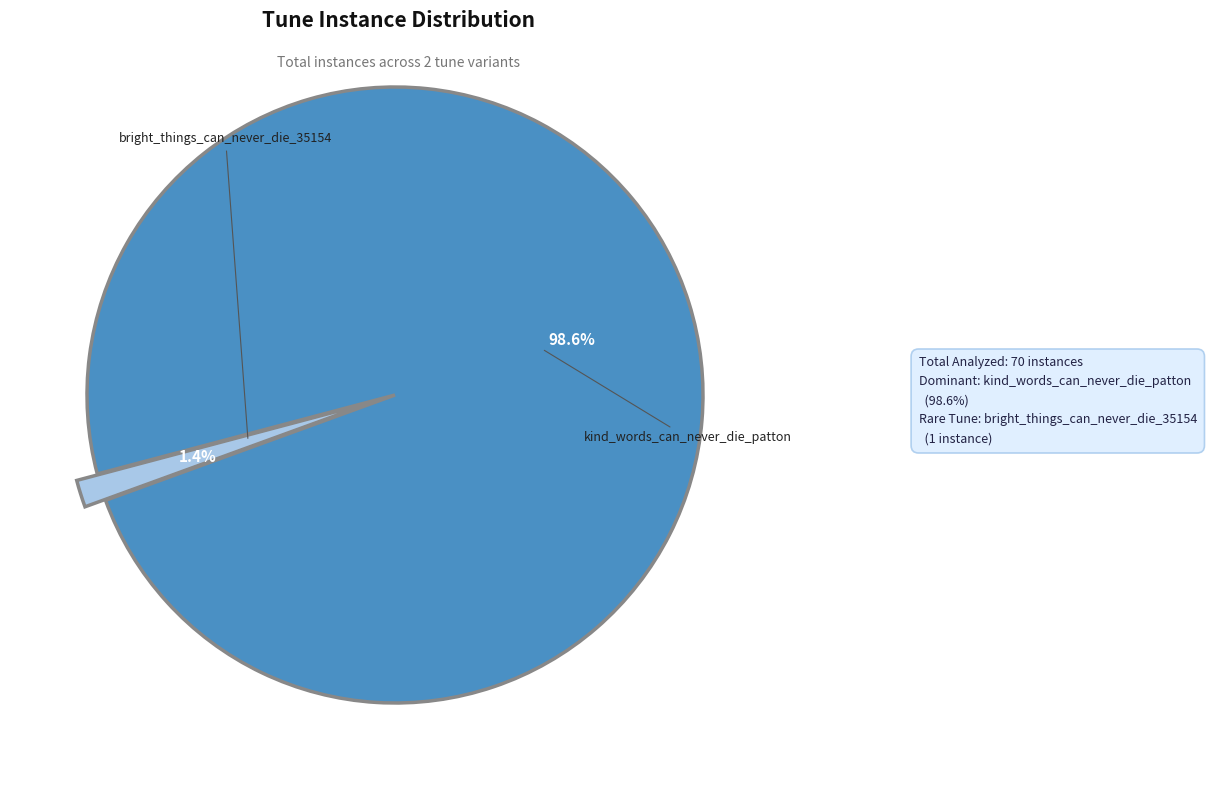

Is there any slice that represents more than half of the pie?

Yes